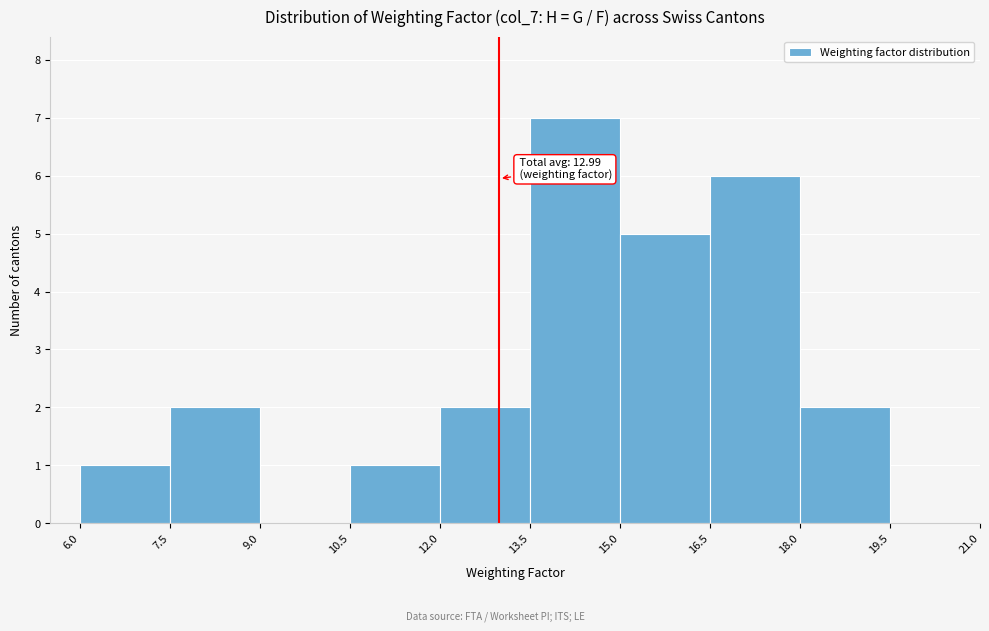

Over which range of the x-axis is the bar tallest?

13.5 to 15.0